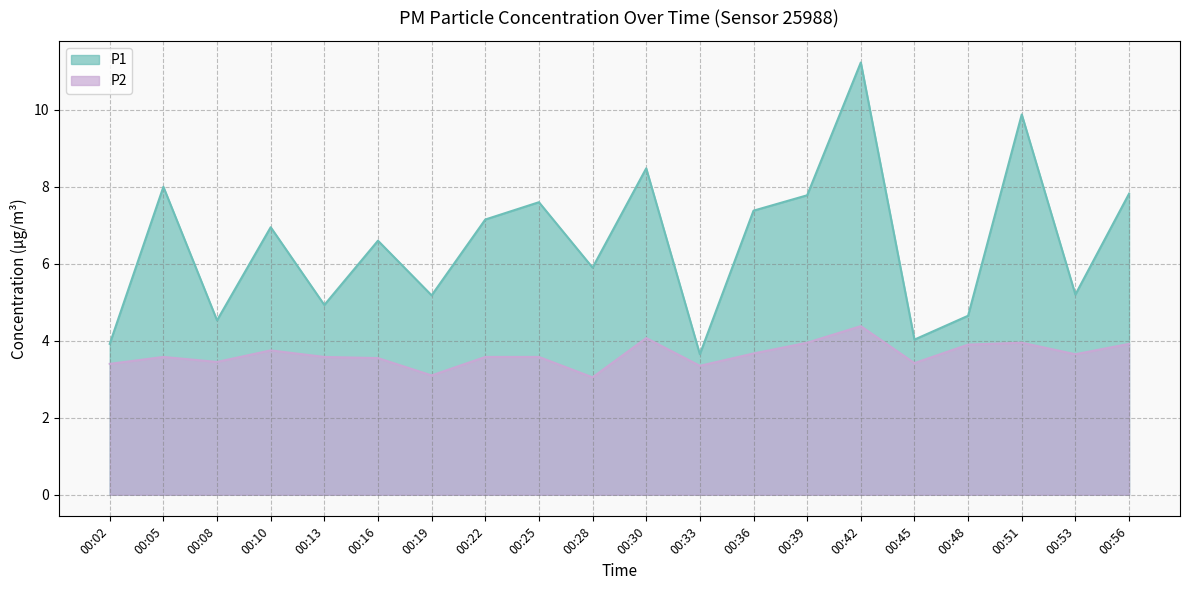

The value of P1 at 00:08 is 4.5. True or false?

True